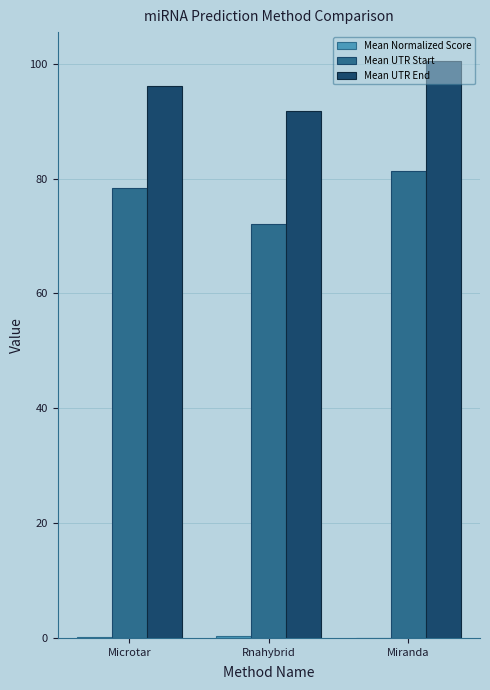

What is the sum of all Mean UTR Start values?

231.8